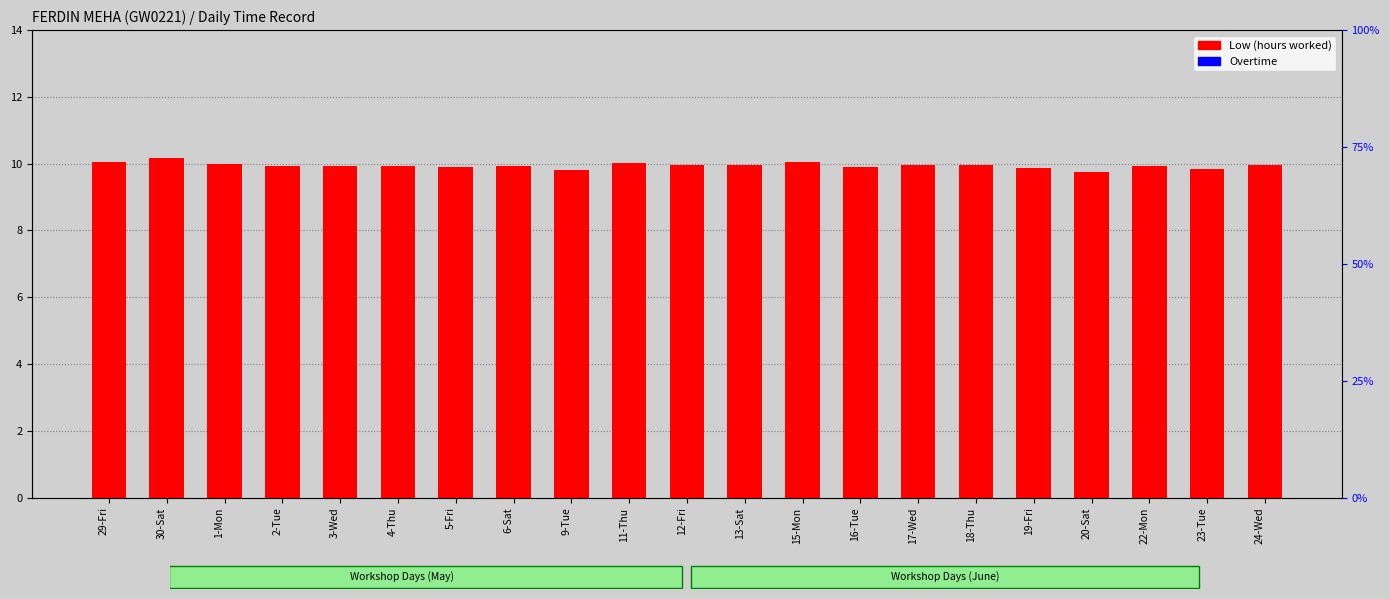

How many bars are there in total?

42